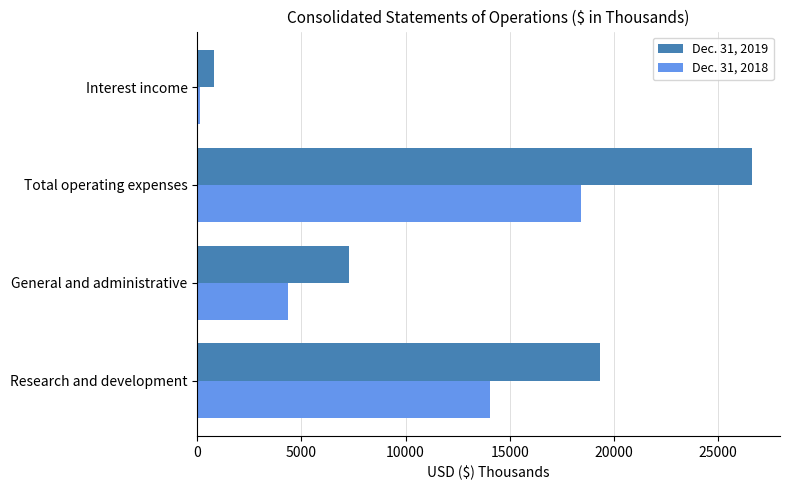

Rank the series by their maximum value, from highest to lowest.

Dec. 31, 2019, Dec. 31, 2018